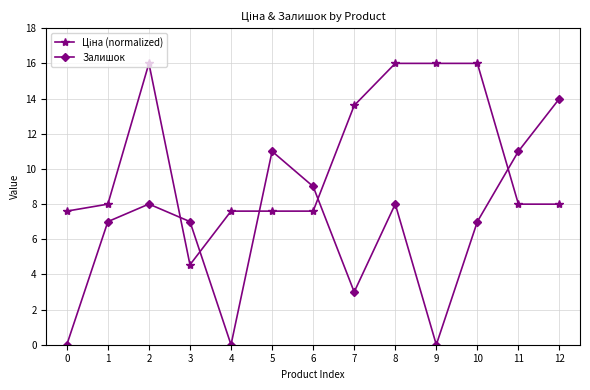

Which category has the highest value in the Залишок series?

12